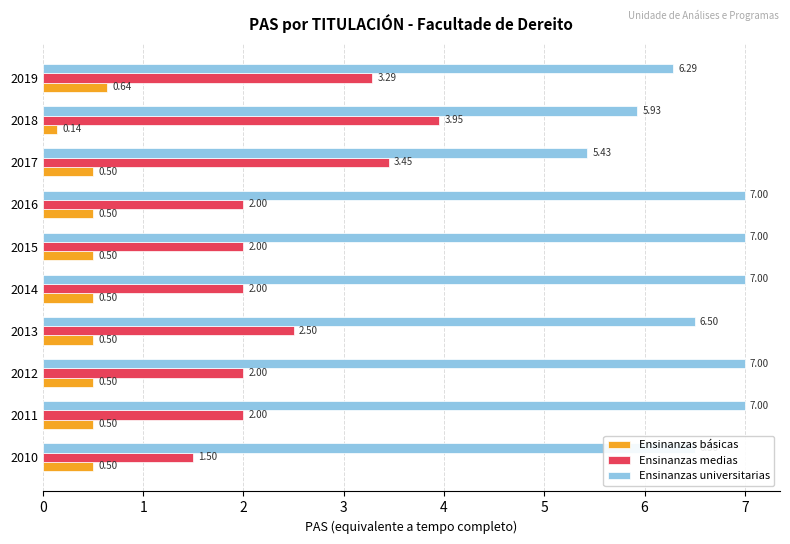

What is the total value across all series at 2019?

10.2